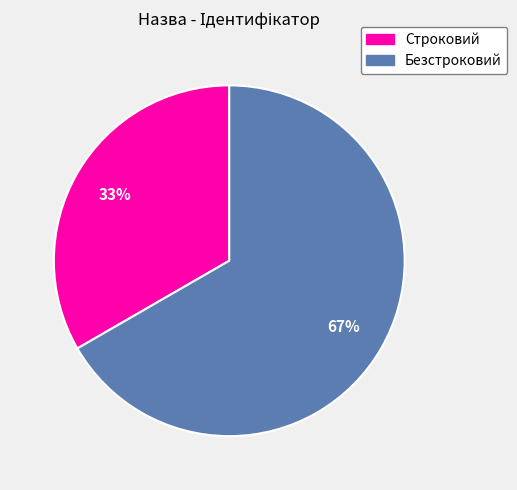

To the nearest percent, what is the average slice percentage?

50%